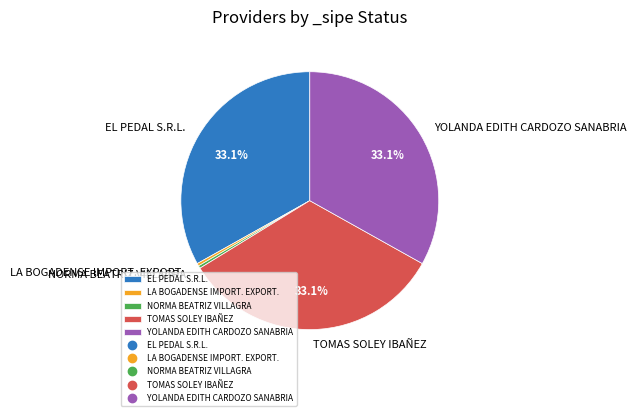

Which has a higher value, NORMA BEATRIZ VILLAGRA or YOLANDA EDITH CARDOZO SANABRIA?

YOLANDA EDITH CARDOZO SANABRIA